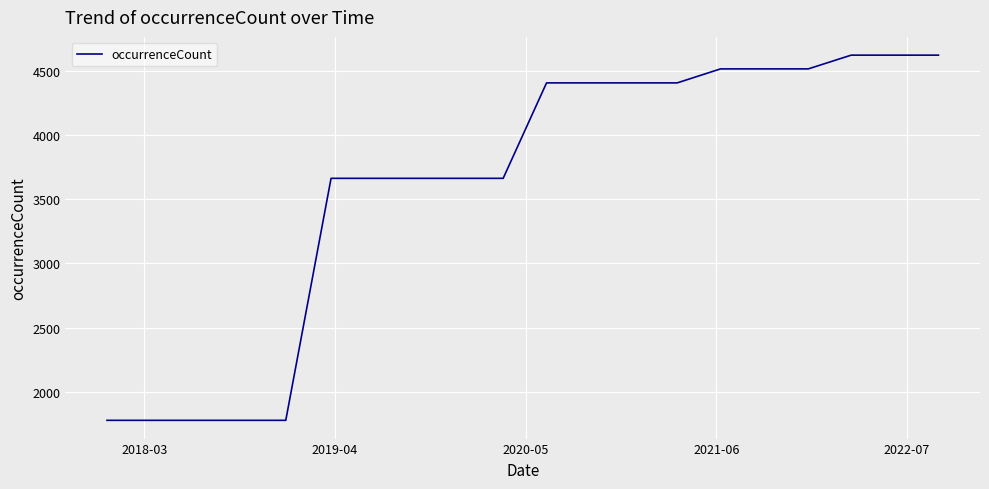

What is the difference between the maximum and minimum values?

2843